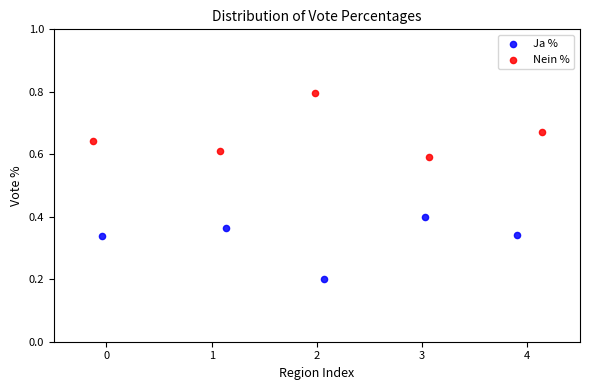

Which series contains the lowest Y value?

Ja %